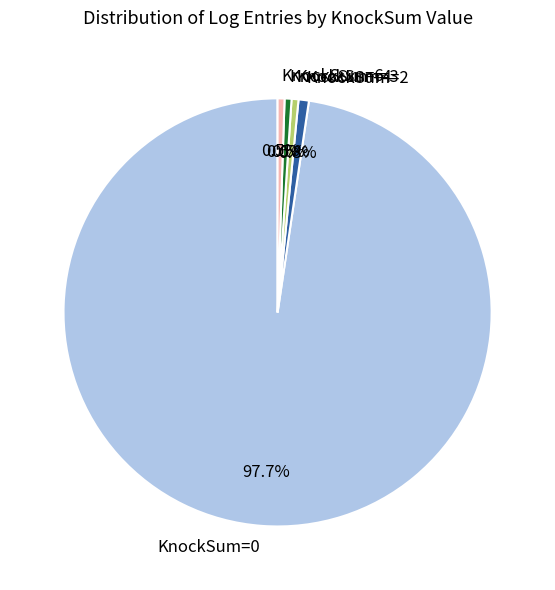

What is the majority slice?

KnockSum=0